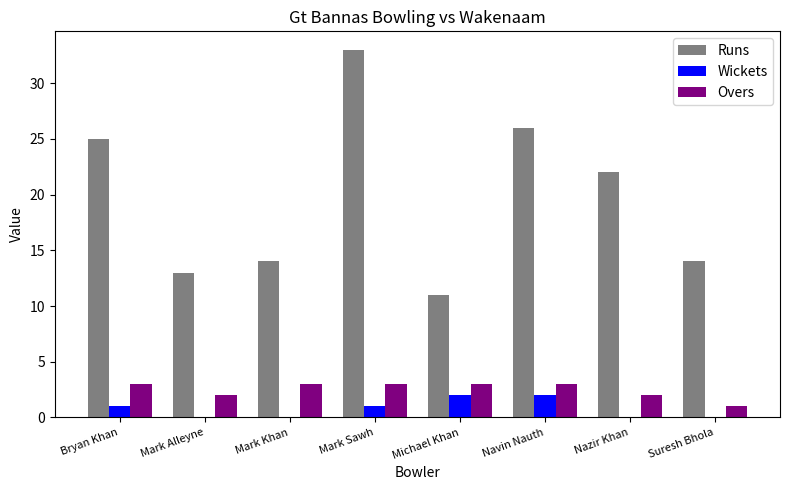

True or false: Runs has a value of 33 at Mark Sawh.

True